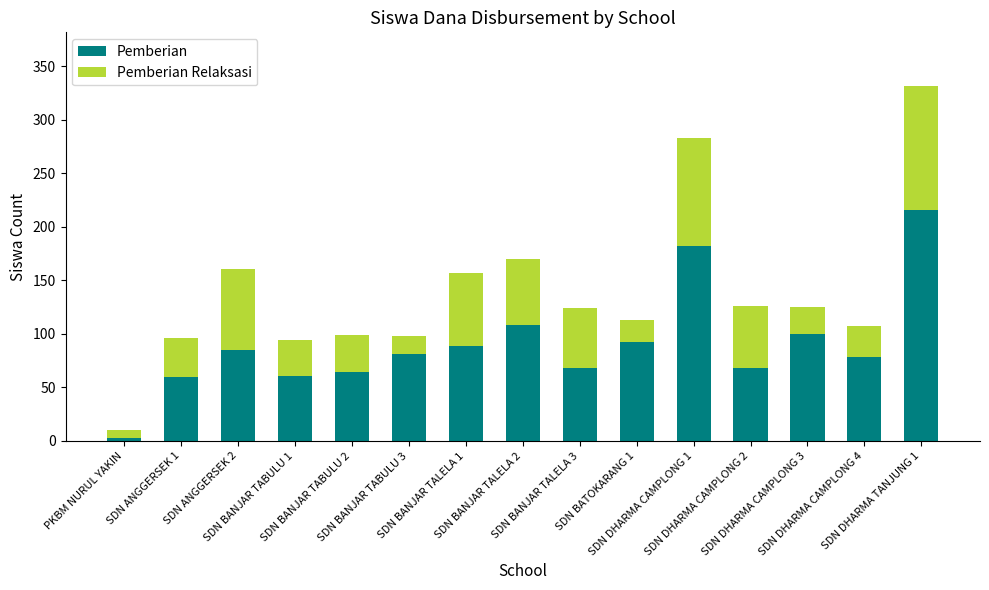

What is the maximum value for Pemberian?

216